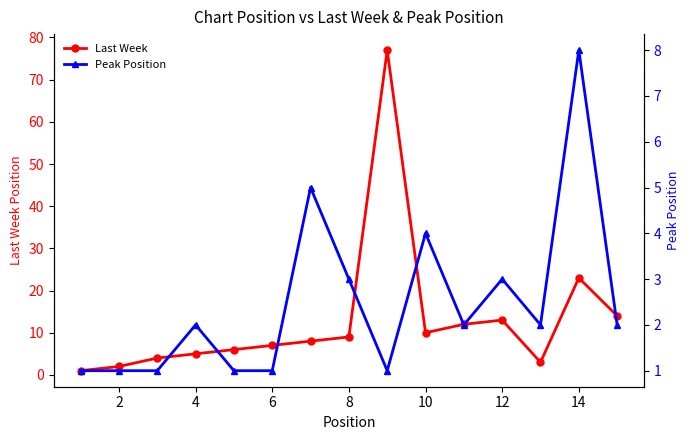

Which series has the largest total across all categories?

Last Week